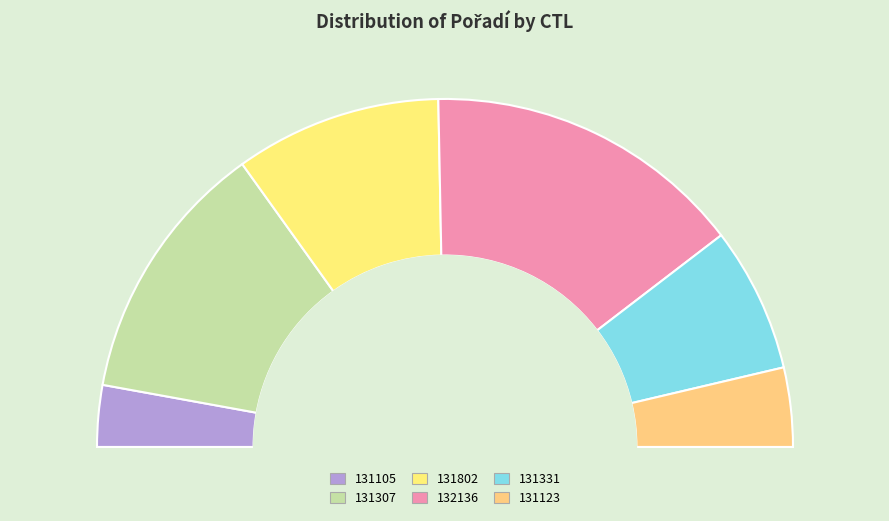

Which slice is the smallest?

131105